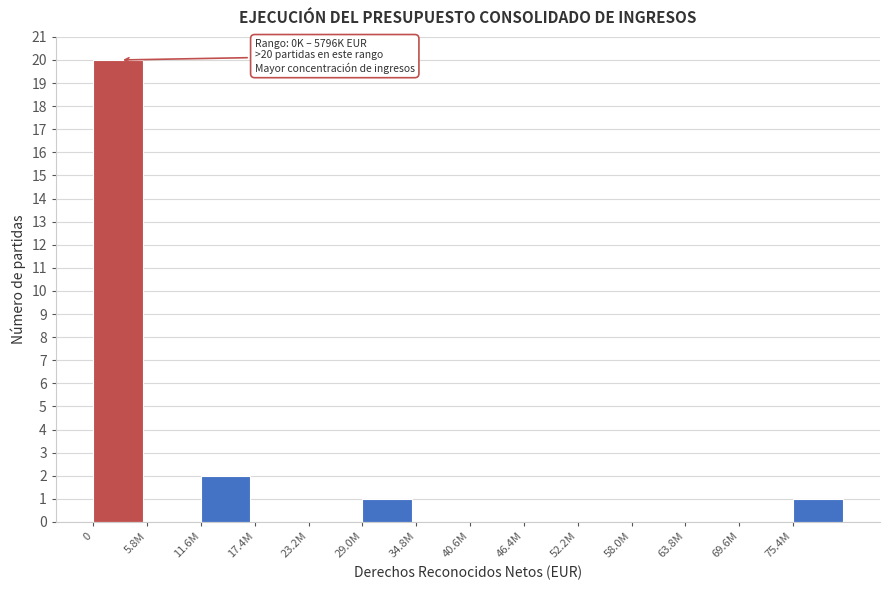

Reading right to left, transcribe all the data shown in this chart.

75.4M=1	69.6M=0	63.8M=0	58.0M=0	52.2M=0	46.4M=0	40.6M=0	34.8M=0	29.0M=1	23.2M=0	17.4M=0	11.6M=2	5.8M=0	0=20